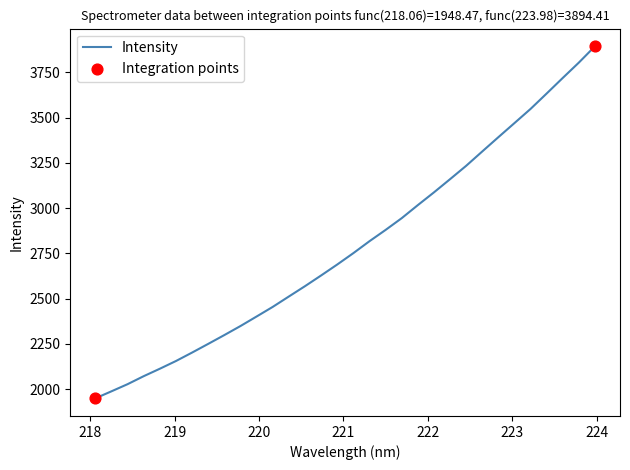

What is the greatest value displayed?

3894.4